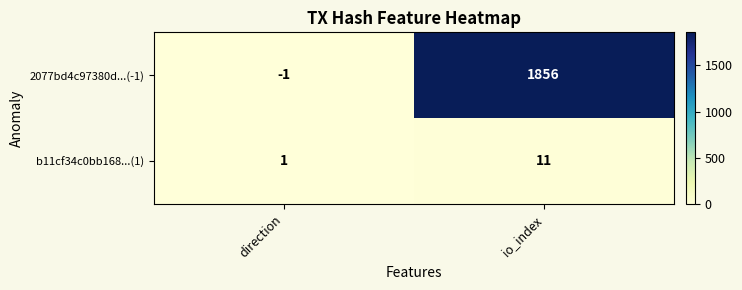

What is the sum of all b11cf34c0bb168...(1) values?

12